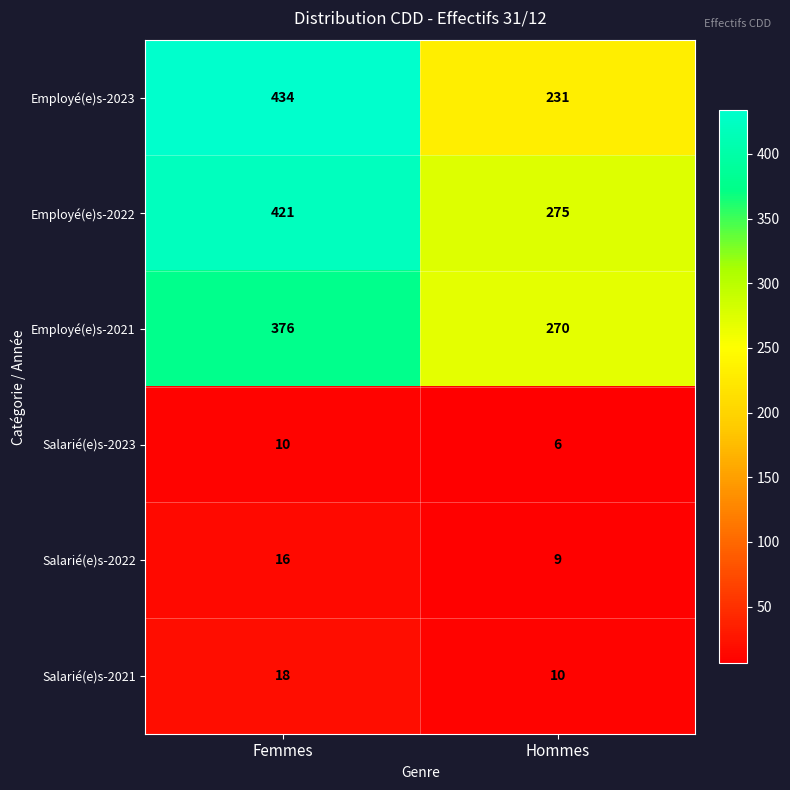

Rank the series by their maximum value, from lowest to highest.

Salarié(e)s-2023, Salarié(e)s-2022, Salarié(e)s-2021, Employé(e)s-2021, Employé(e)s-2022, Employé(e)s-2023